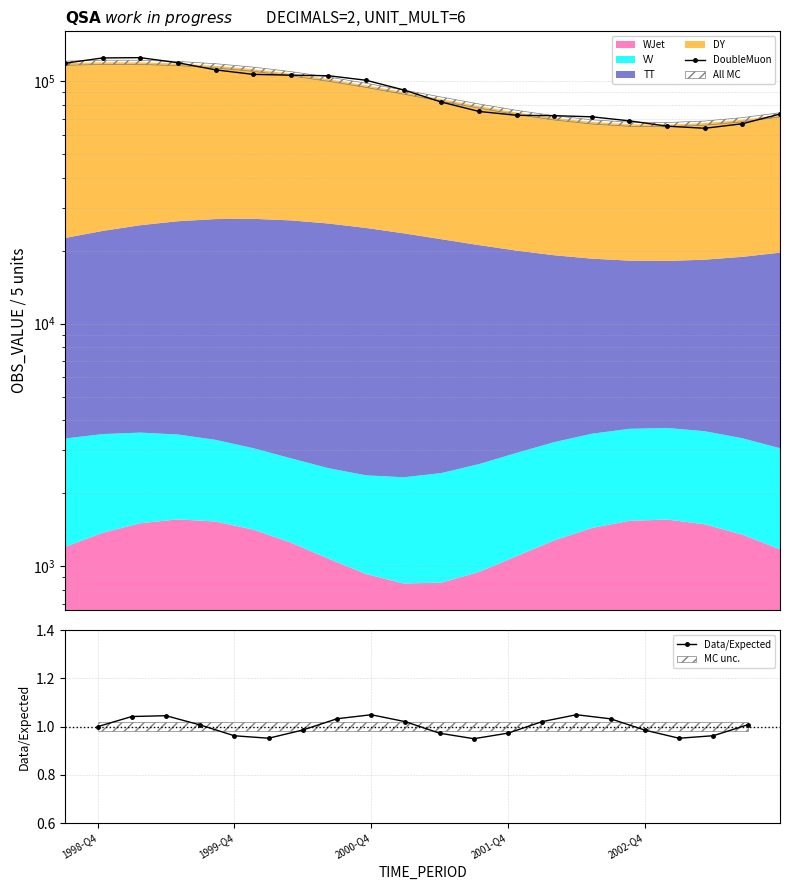

Is it true that Data/Expected equals 1.4 at 1999-Q4?

False